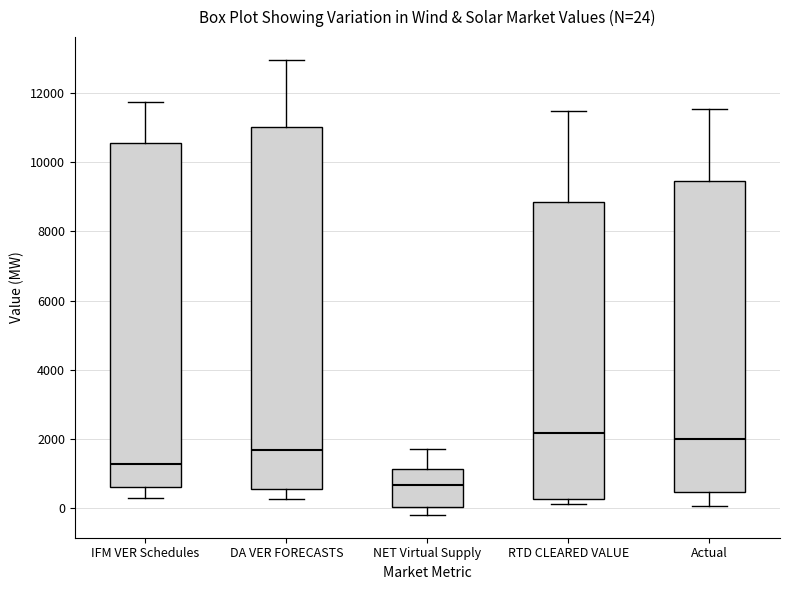

Which box is the tallest, from its lower edge to its upper edge?

DA VER FORECASTS